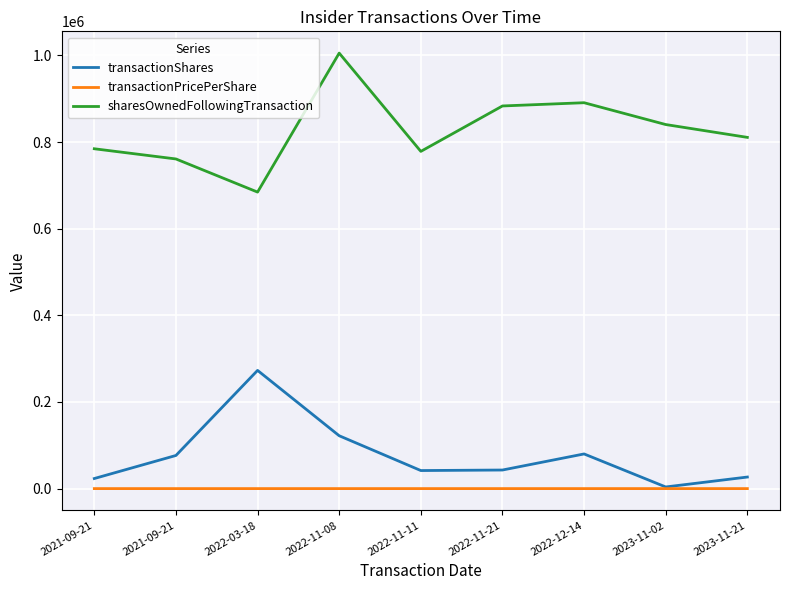

How many series are shown in this chart?

3